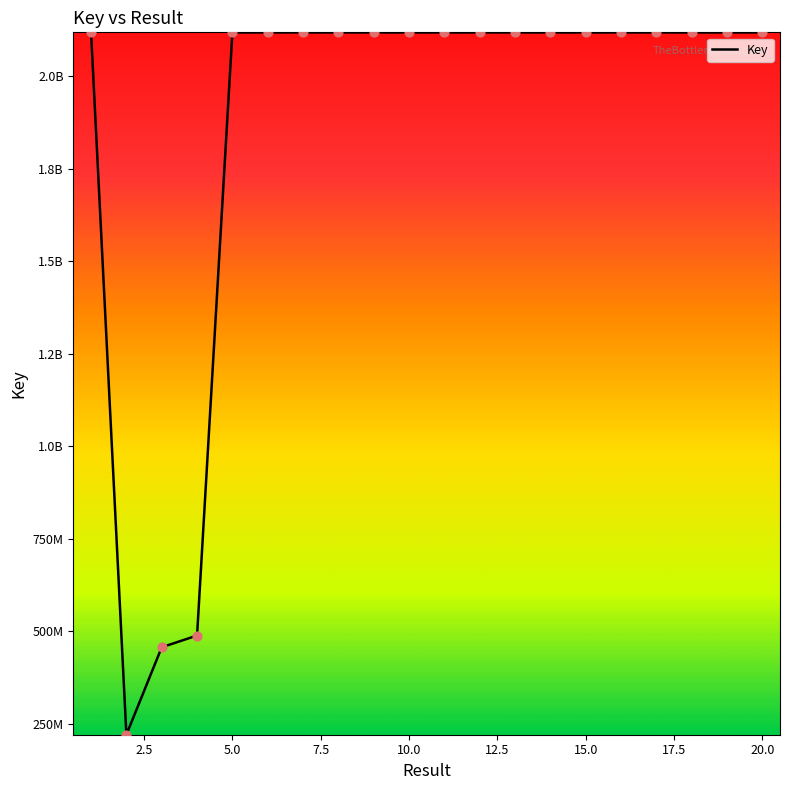

Does the chart have visible grid lines?

No